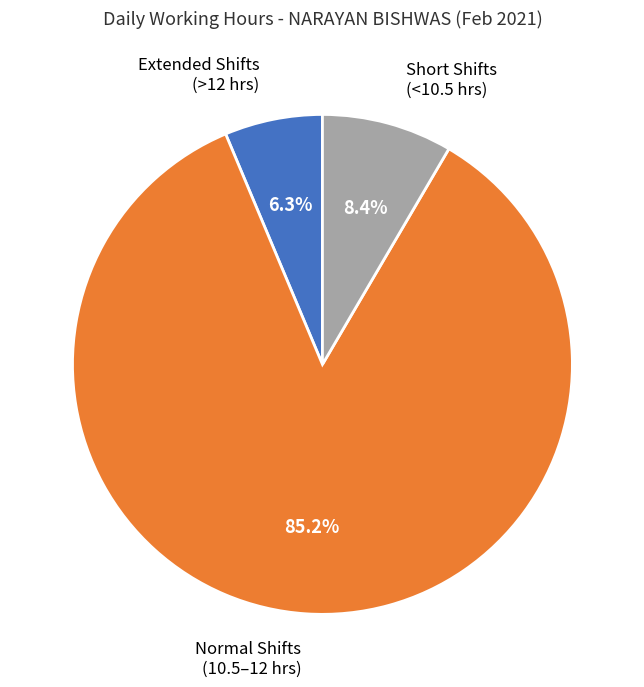

Is there any slice that represents more than half of the pie?

Yes